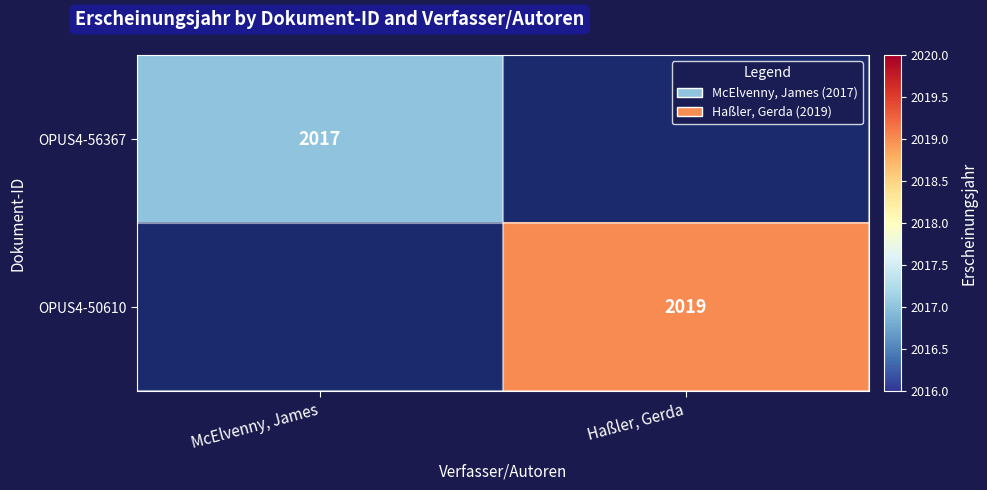

The OPUS4-50610 series shows 2019 at Haßler, Gerda. True or false?

True